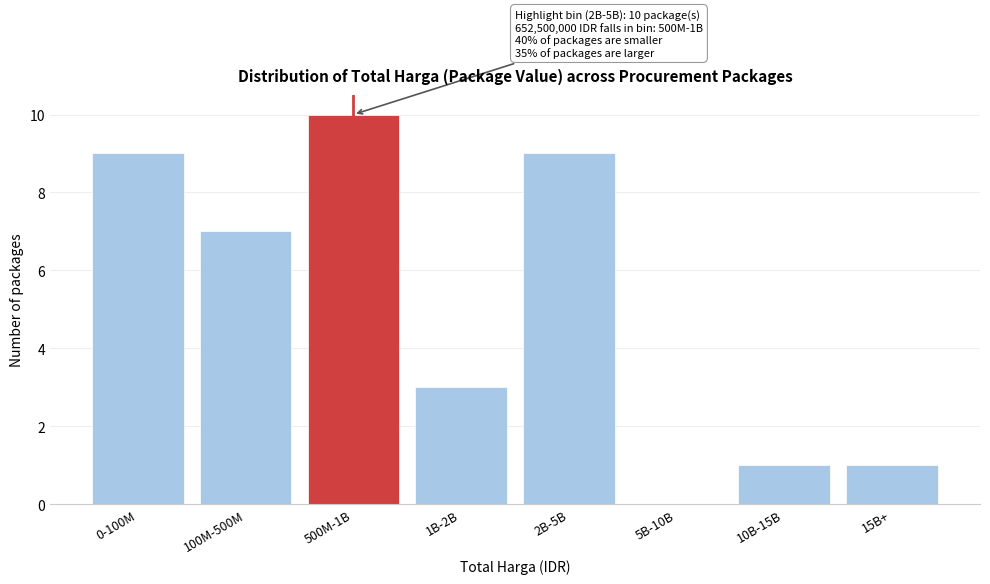

Reading left to right, extract all data points from this chart.

0-100M=9	100M-500M=7	500M-1B=10	1B-2B=3	2B-5B=9	5B-10B=0	10B-15B=1	15B+=1